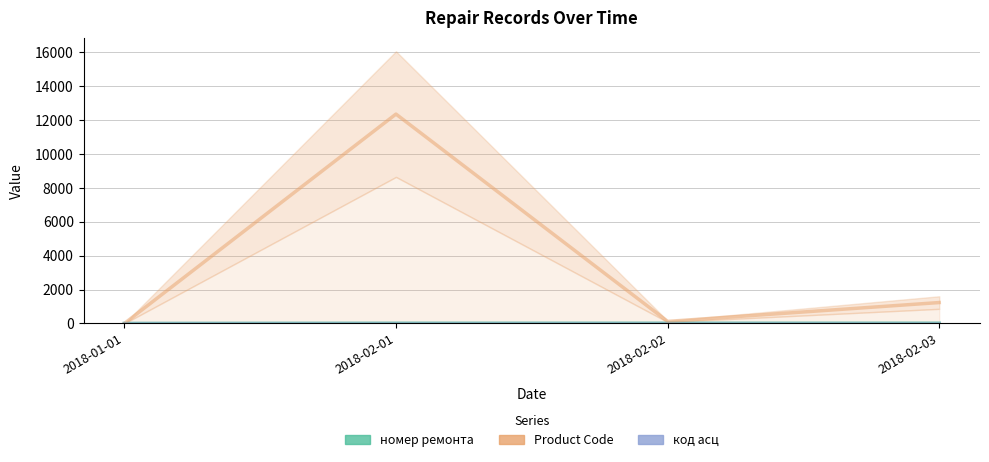

At how many categories does at least one series exceed 2198?

1